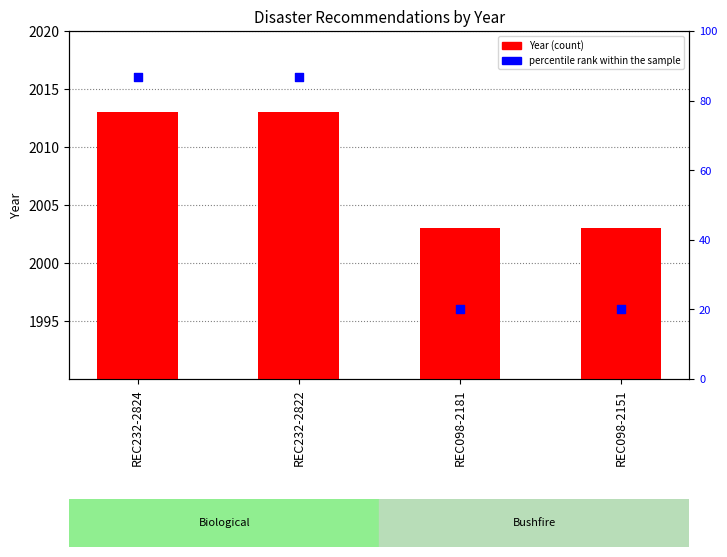

What are all the series names shown in the legend?

Year, percentile rank within the sample